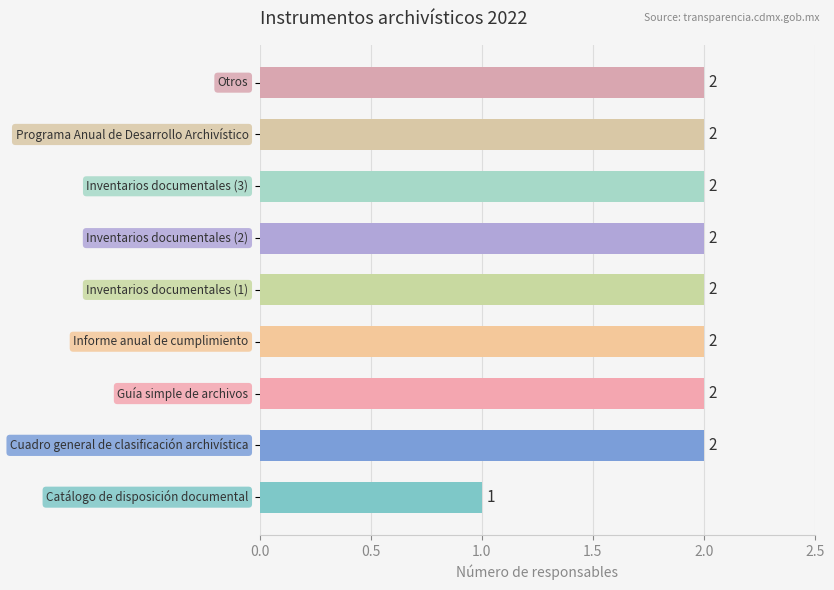

How many values are between 2 and 3?

8